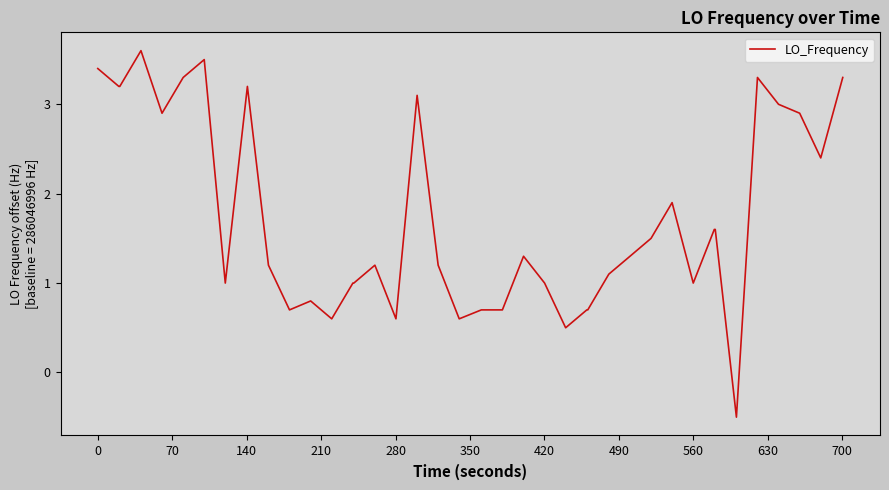

What is the difference between the maximum and minimum values?

4.1